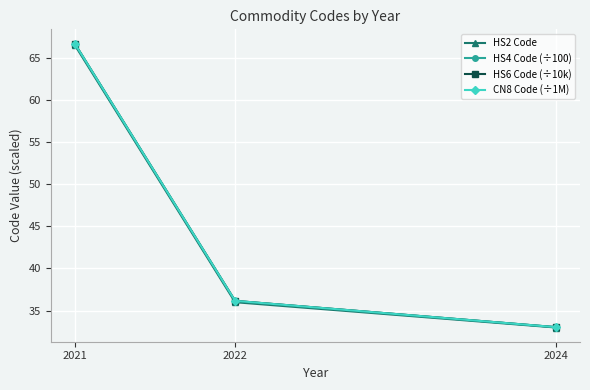

Is the value of HS2 Code at 2024 greater than the value of HS6 Code (÷10k) at 2022?

No